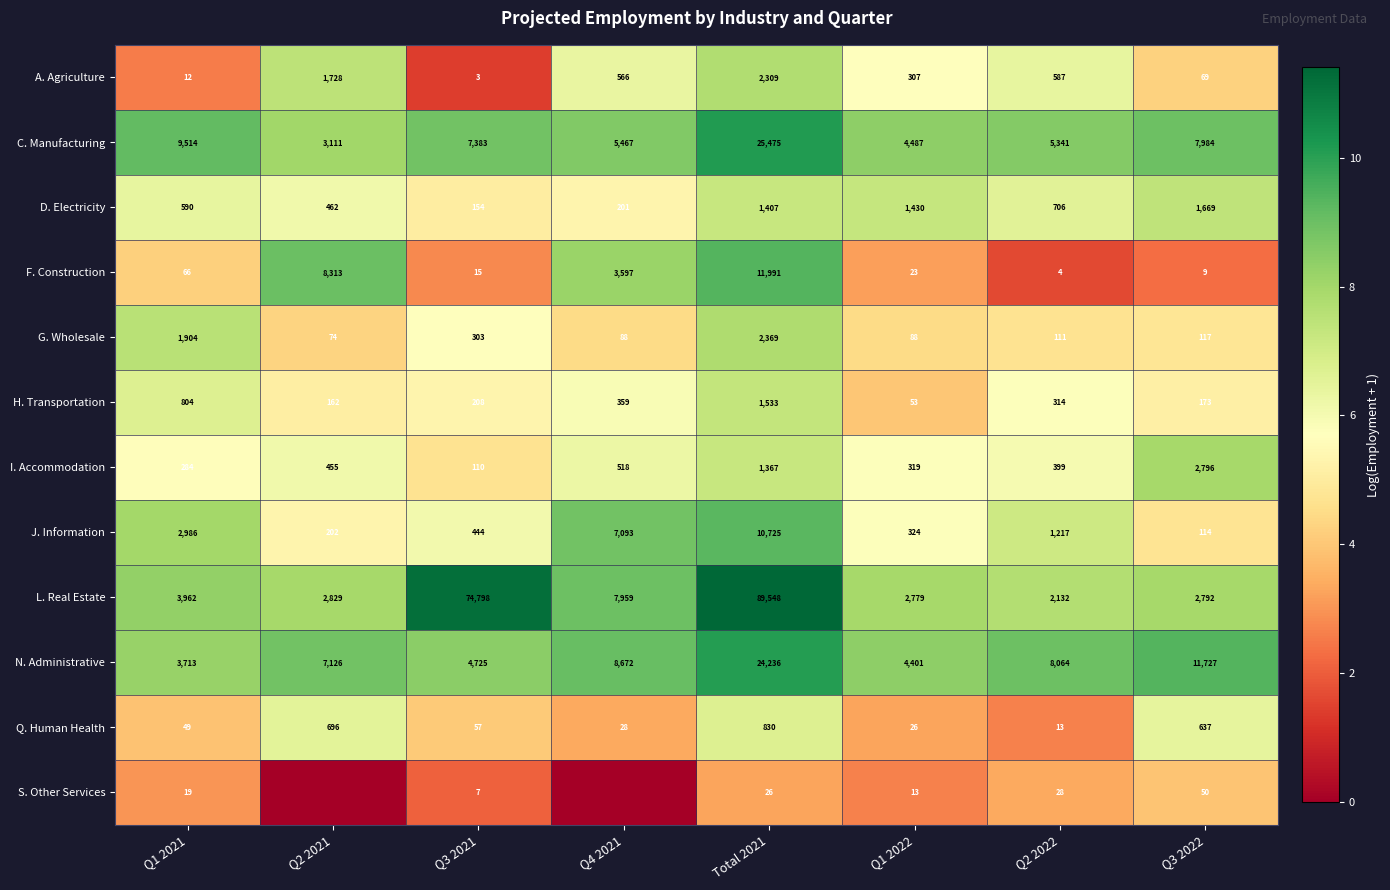

At which label does J. Information reach its minimum?

Q3 2022